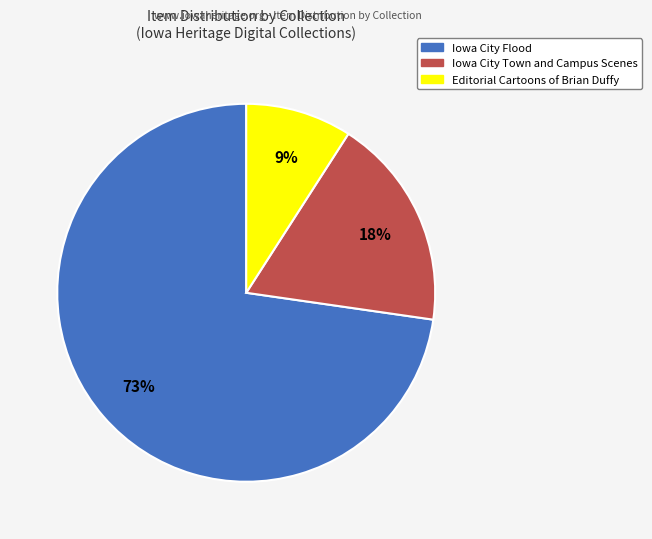

To the nearest percent, what is the average slice percentage?

33%